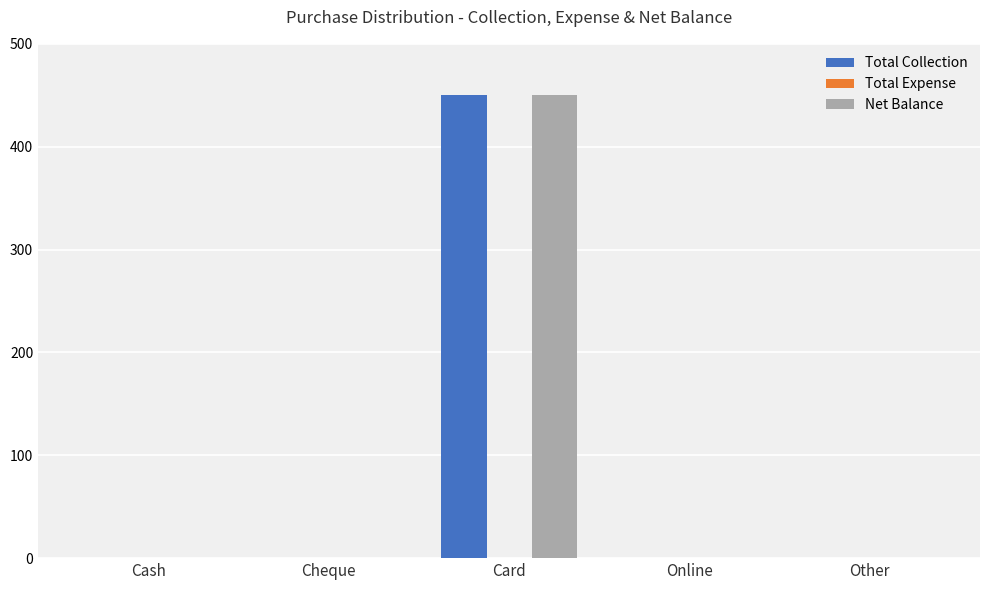

The Net Balance series shows 450 at Card. True or false?

True